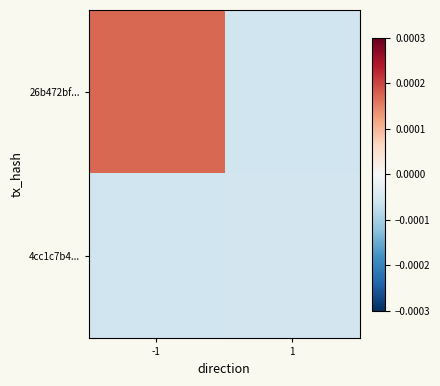

Reading right to left, extract all data points from this chart.

26b472bf...: 1=-0.0	-1=0.0
4cc1c7b4...: 1=-0.0	-1=-0.0